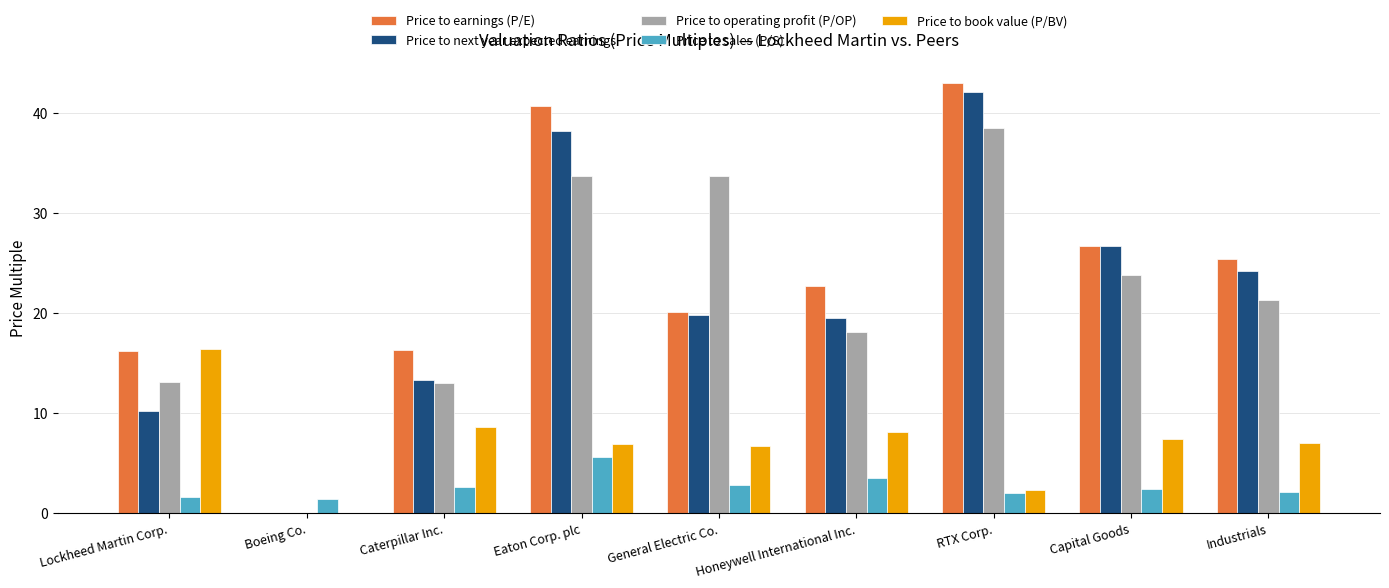

What is the total value across all series at Boeing Co.?

1.4